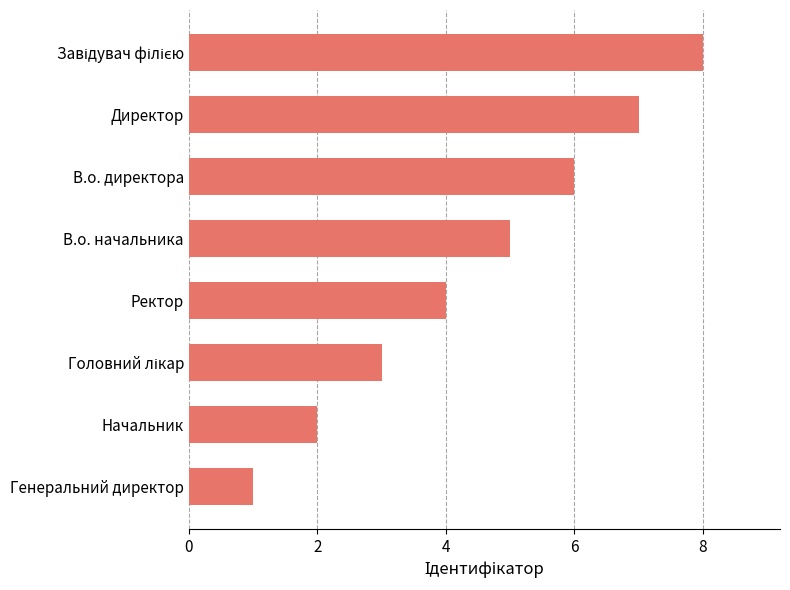

Count the number of categories in the chart.

8